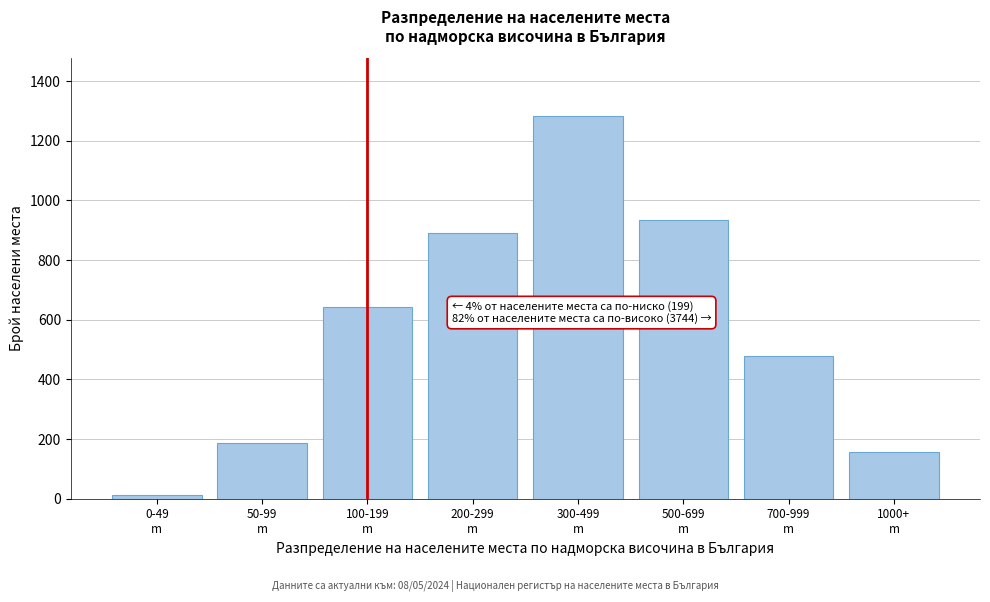

Reading left to right, transcribe all the data shown in this chart.

12	187	643	892	1284	934	478	156